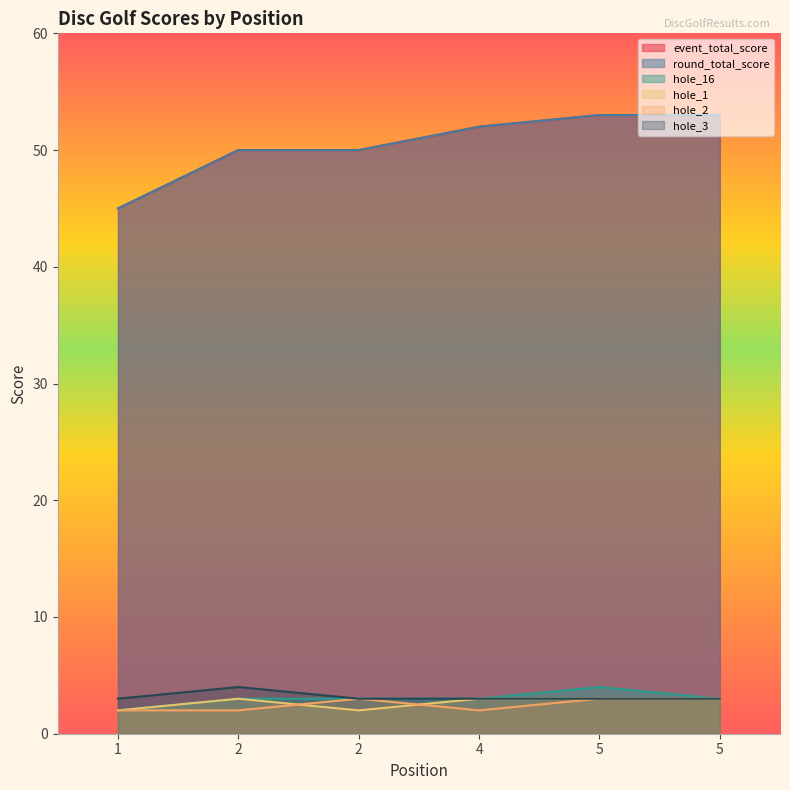

The value of event_total_score at 1 is 66. True or false?

False